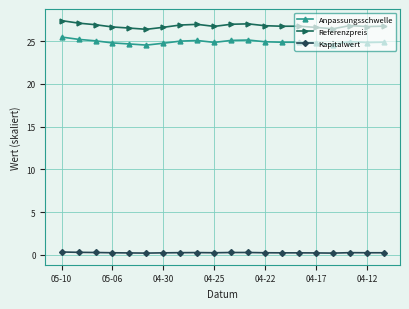

True or false: Referenzpreis and Anpassungsschwelle intersect in this chart.

False